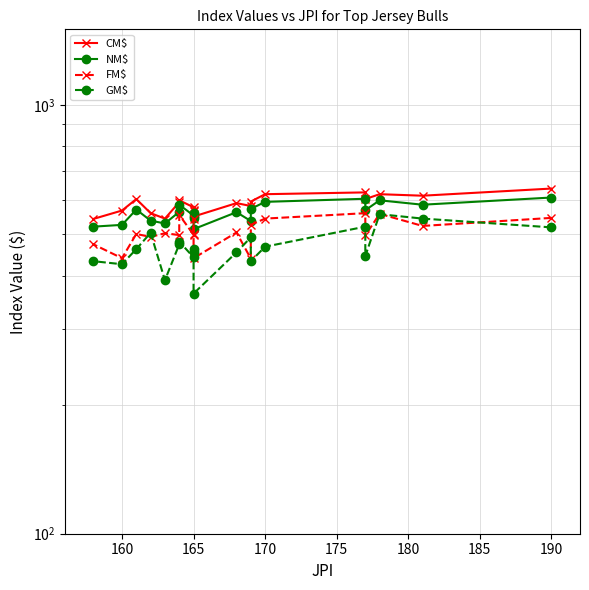

The value of NM$ at 170 is 568. True or false?

True